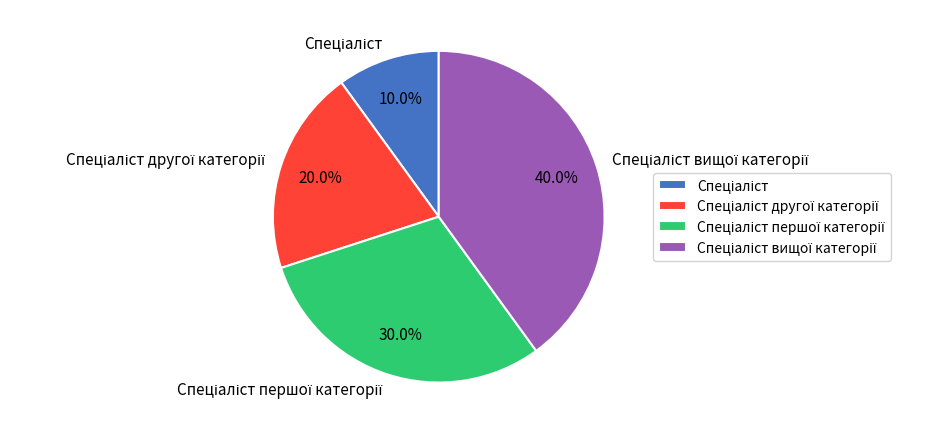

Does any single category account for the majority?

No